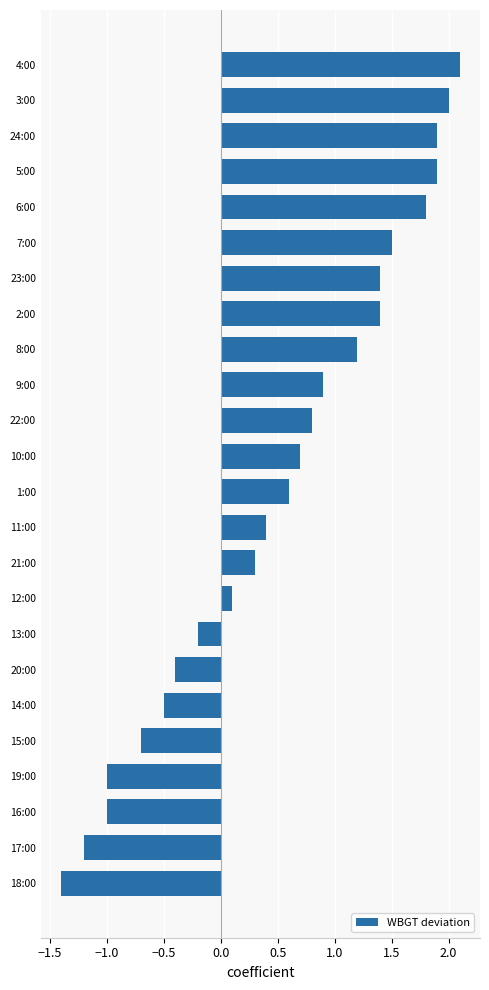

Reading bottom to top, list all the values displayed in this chart.

18:00=-1.4	17:00=-1.2	16:00=-1.0	19:00=-1.0	15:00=-0.7	14:00=-0.5	20:00=-0.4	13:00=-0.2	12:00=0.1	21:00=0.3	11:00=0.4	1:00=0.6	10:00=0.7	22:00=0.8	9:00=0.9	8:00=1.2	2:00=1.4	23:00=1.4	7:00=1.5	6:00=1.8	5:00=1.9	24:00=1.9	3:00=2.0	4:00=2.1